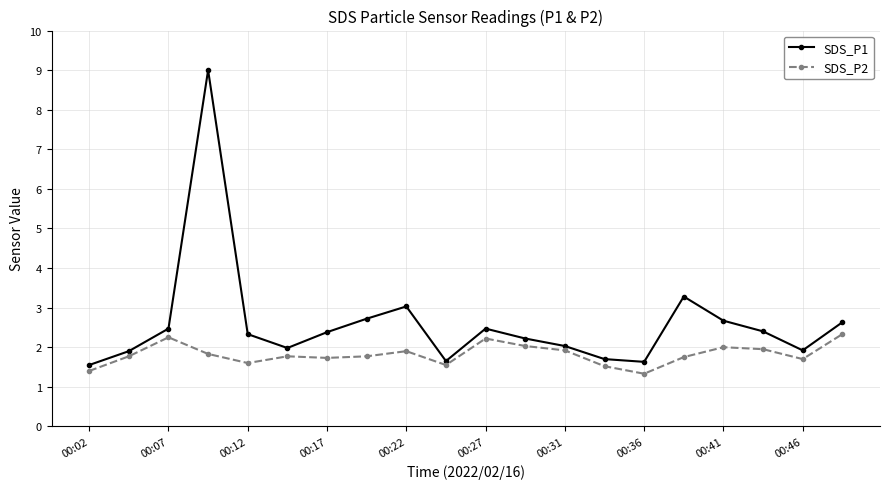

True or false: SDS_P2 has more than 0 interior local peaks.

True